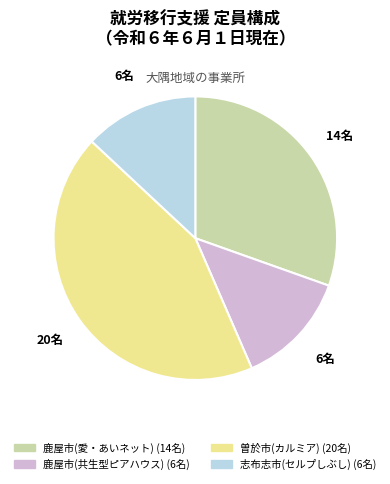

Is there a majority slice in this chart?

No